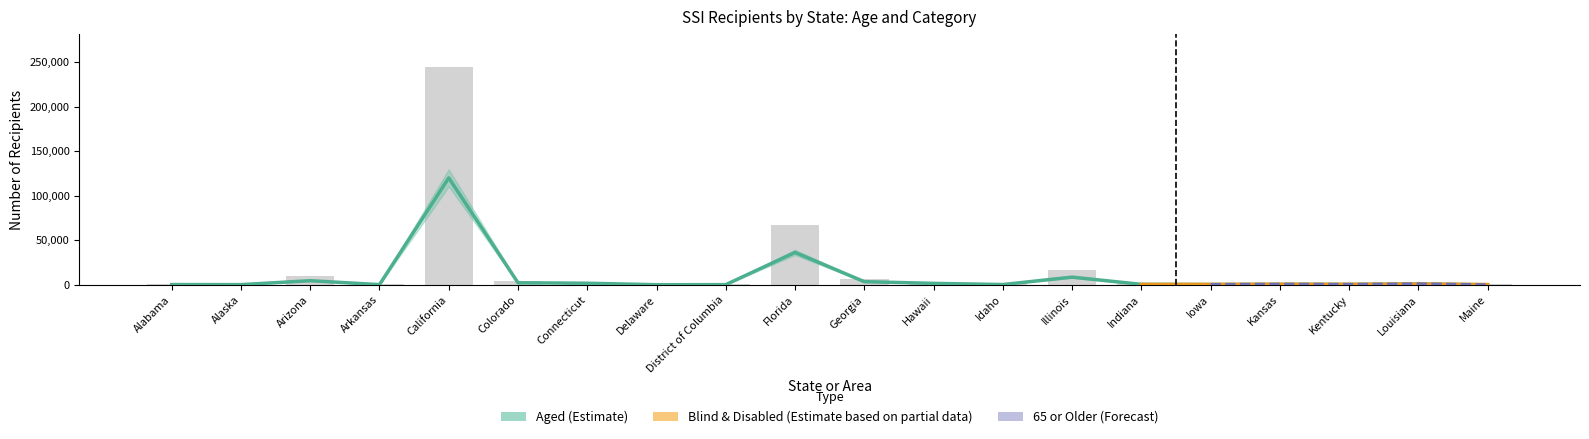

What is the difference between the Blind and disabled values at Florida and Arkansas?

66709